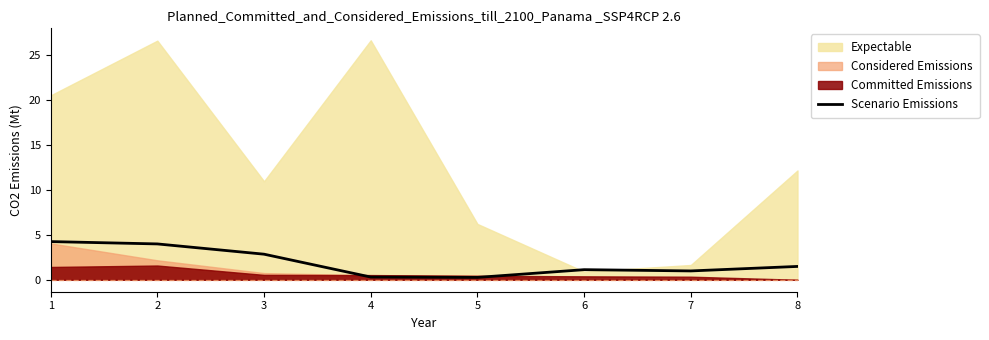

What is the value of the 1st point from the left?

4.2